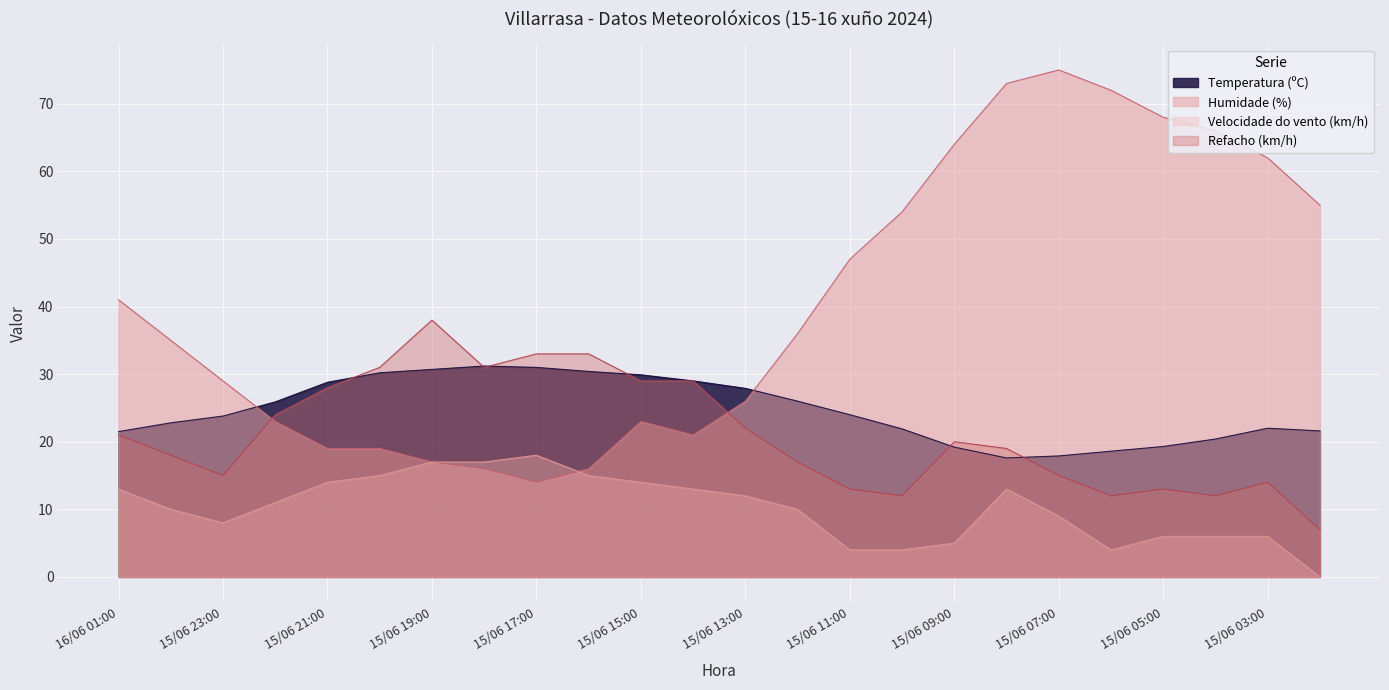

In Refacho (km/h), how many points are higher than both neighbors (excluding endpoints)?

4